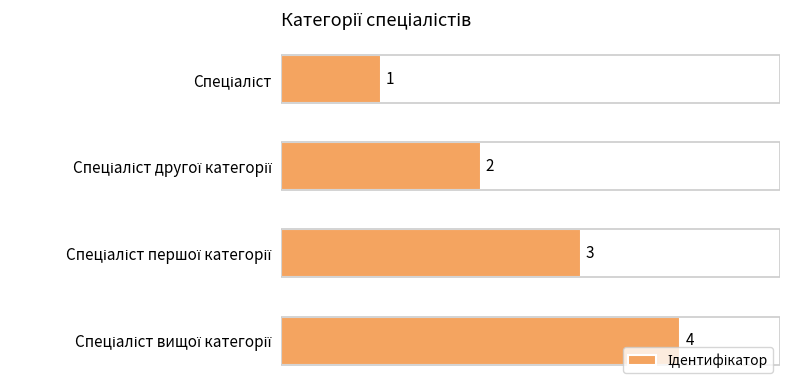

What is the difference between the maximum and minimum values?

3